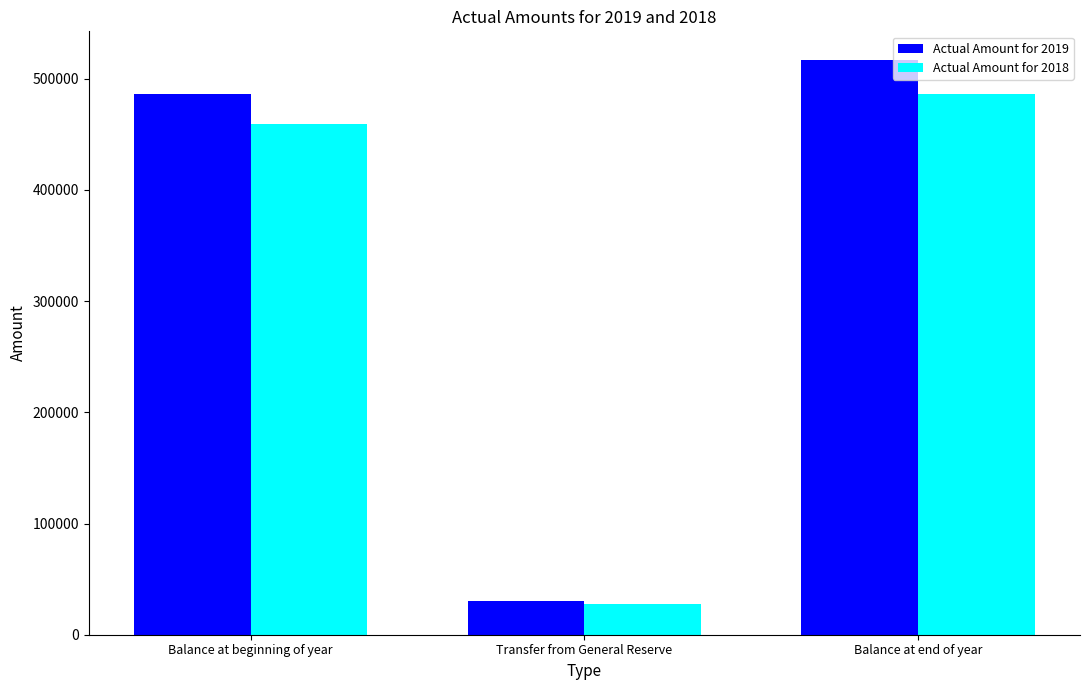

What is the value of the Actual Amount for 2019 bar at the 2nd from the left?

30359